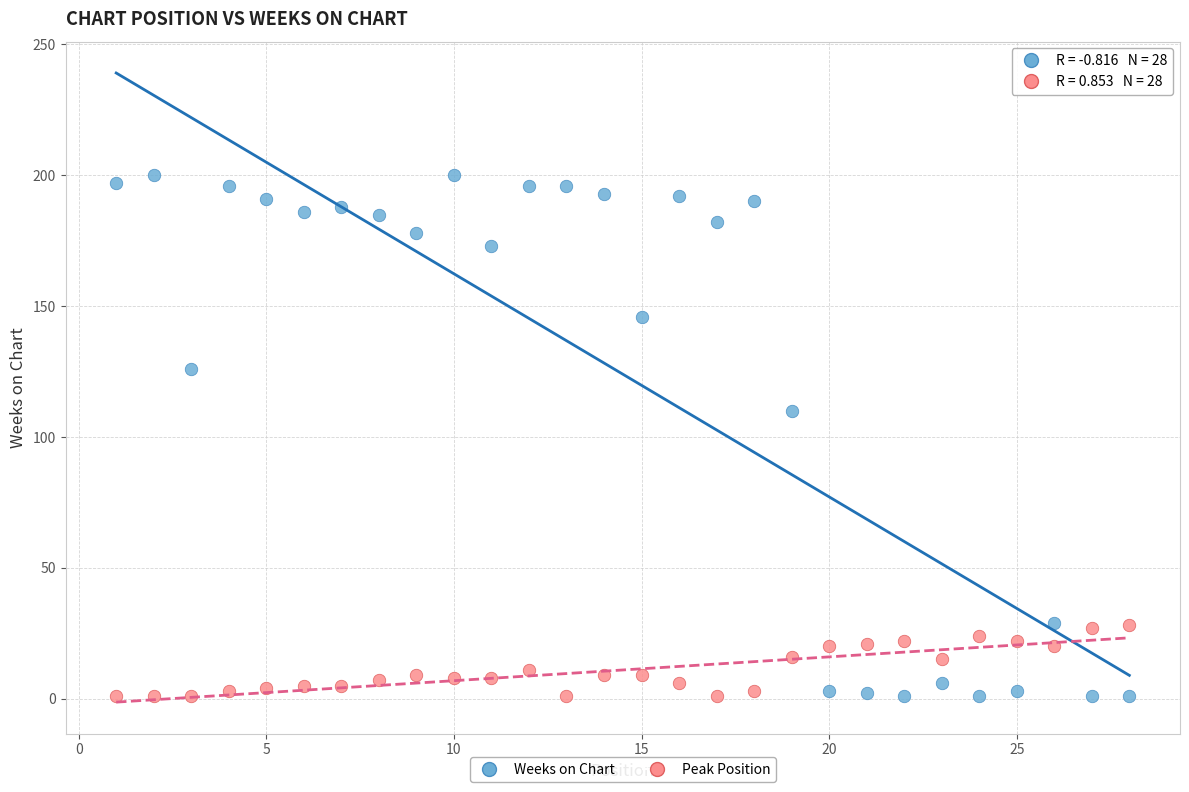

Which series has the widest spread of Y values?

Weeks on Chart